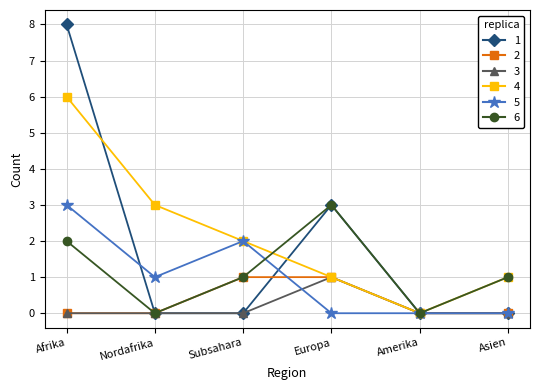

Which series changed the most between Afrika and Asien?

1